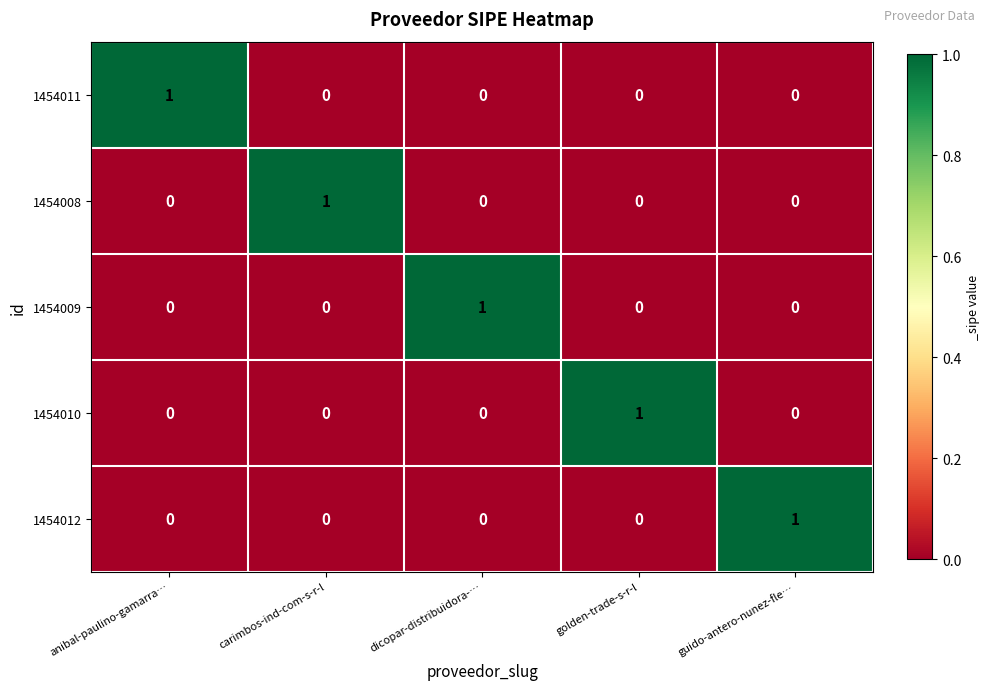

Reading left to right, what are all the values shown in this chart?

1454011: anibal-paulino-gamarra…=1	carimbos-ind-com-s-r-l=0	dicopar-distribuidora-…=0	golden-trade-s-r-l=0	guido-antero-nunez-fle…=0
1454008: anibal-paulino-gamarra…=0	carimbos-ind-com-s-r-l=1	dicopar-distribuidora-…=0	golden-trade-s-r-l=0	guido-antero-nunez-fle…=0
1454009: anibal-paulino-gamarra…=0	carimbos-ind-com-s-r-l=0	dicopar-distribuidora-…=1	golden-trade-s-r-l=0	guido-antero-nunez-fle…=0
1454010: anibal-paulino-gamarra…=0	carimbos-ind-com-s-r-l=0	dicopar-distribuidora-…=0	golden-trade-s-r-l=1	guido-antero-nunez-fle…=0
1454012: anibal-paulino-gamarra…=0	carimbos-ind-com-s-r-l=0	dicopar-distribuidora-…=0	golden-trade-s-r-l=0	guido-antero-nunez-fle…=1